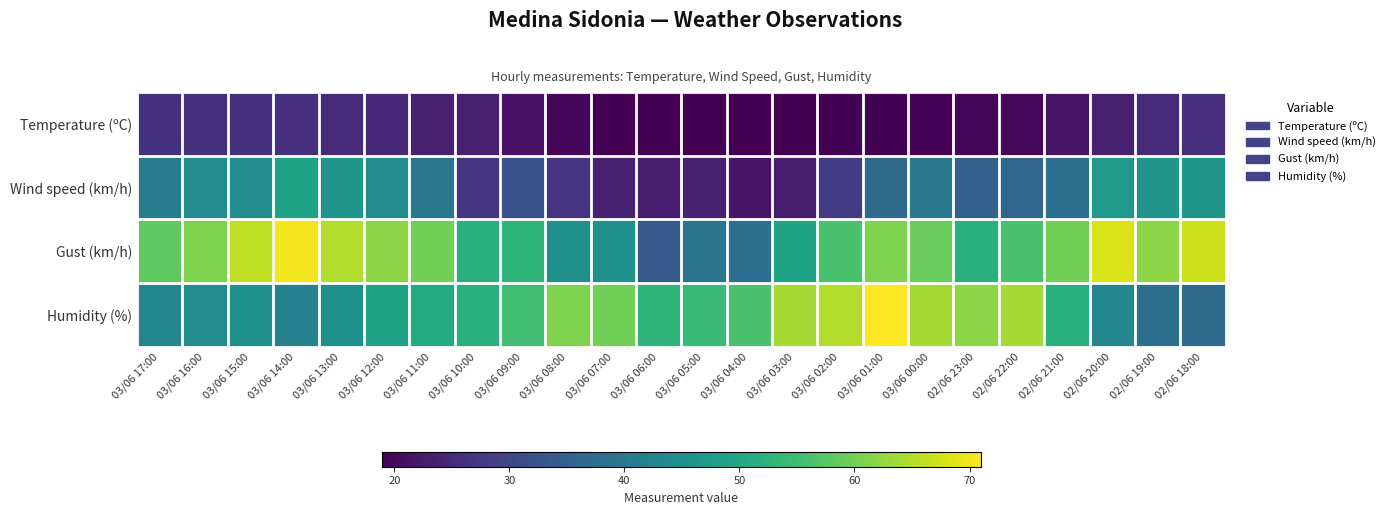

Which label corresponds to the largest value in the chart?

03/06 01:00